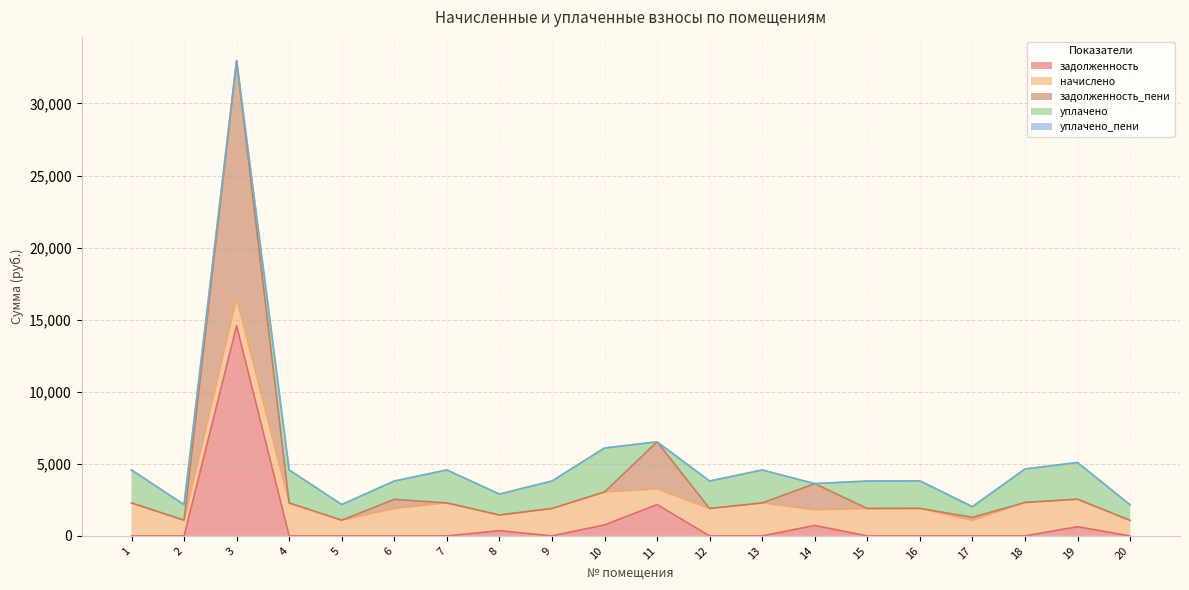

At which category is the sum across all series the highest?

3